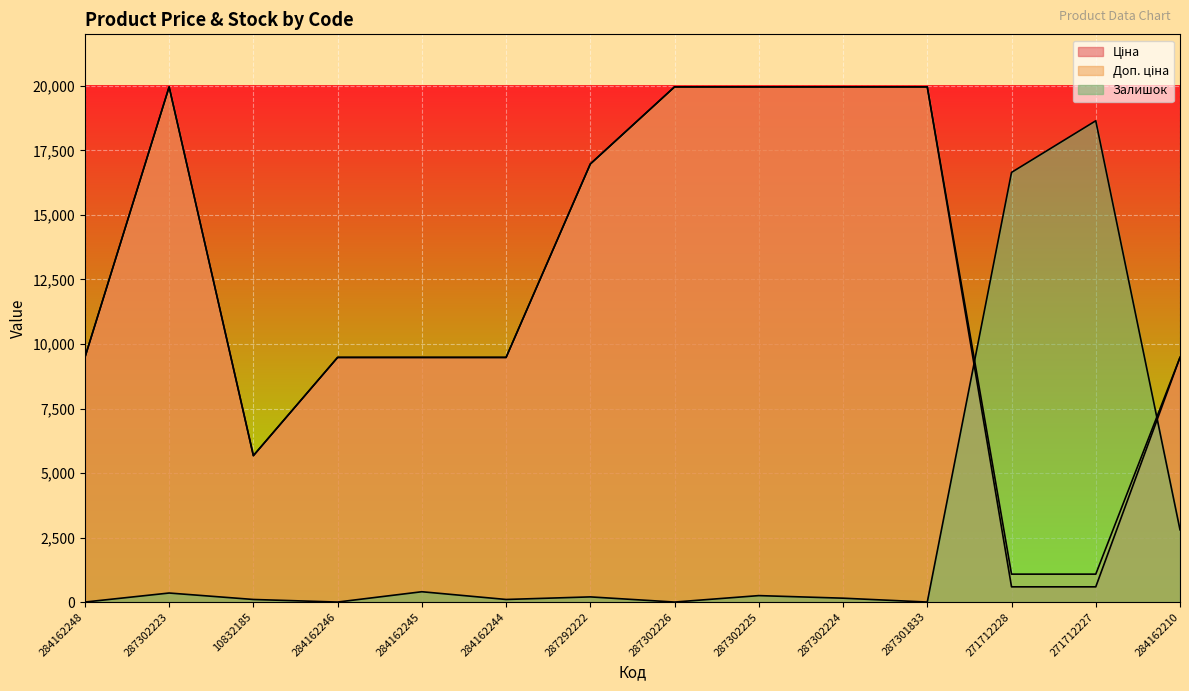

What is the sum of the Доп. ціна values at 271712228 and 271712227?

2163.3